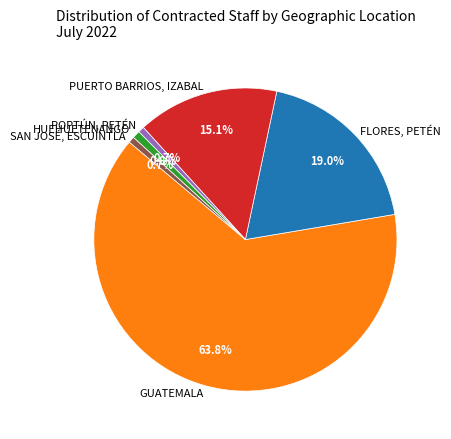

Do PUERTO BARRIOS, IZABAL and HUEHUETENANGO together represent more than half of the pie?

No